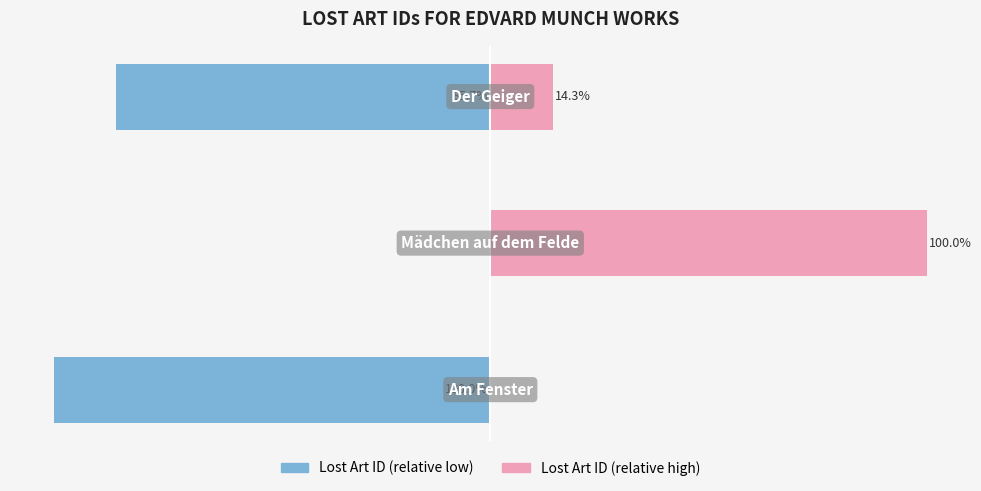

Rank the series by their maximum value, from highest to lowest.

Lost Art ID (relative high), Lost Art ID (relative low)